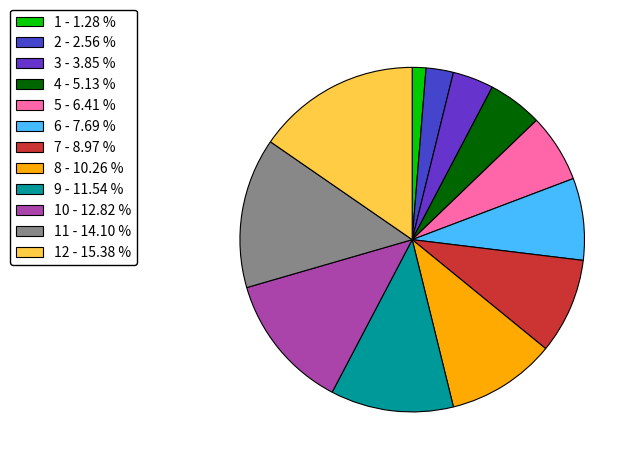

What is the smallest slice in the pie chart?

1 - 1.28 %